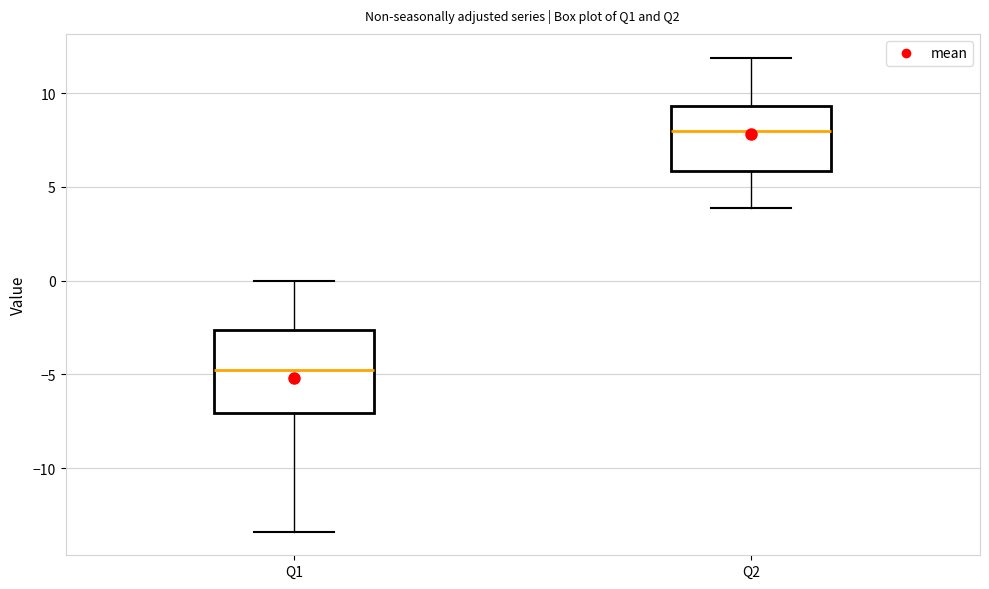

Reading left to right, read every box against the y-axis: the position of its median line, the range the box covers, and the ends of its whiskers. The values are not printed on the chart, so give them approximately, as read against the axis.

Q1: median -4.5, box -7.0 to -2.5, whiskers -13.5 to 0.0
Q2: median 8.0, box 6.0 to 9.5, whiskers 4.0 to 12.0